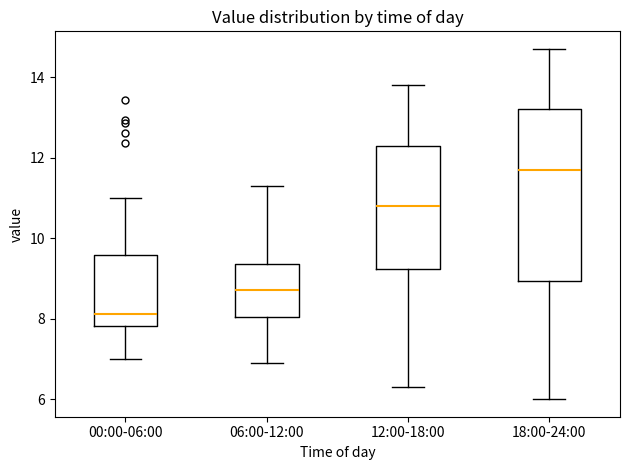

Comparing the boxes themselves (not the whiskers), which one is the tallest?

18:00-24:00